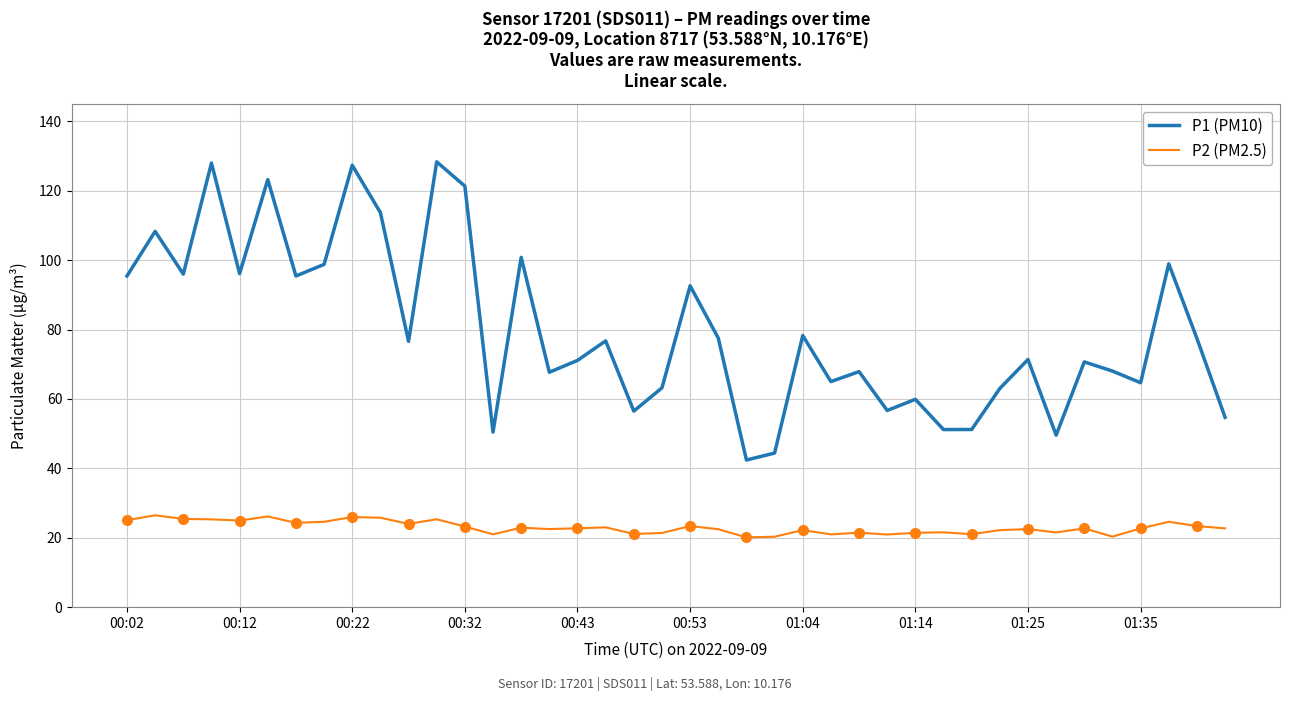

How many interior local peaks does the P1 (PM10) series have?

14